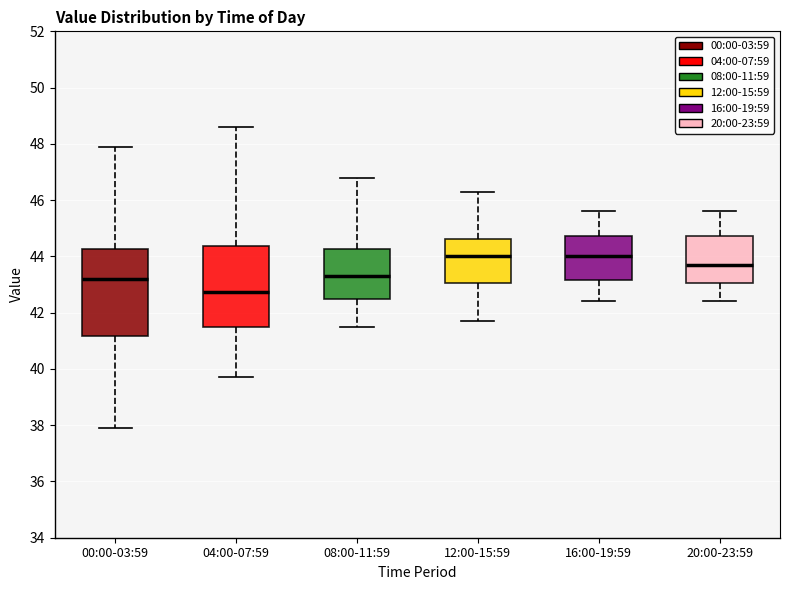

Where is the upper edge of the box for 00:00-03:59 on the y-axis? The values are not printed on the chart, so give them approximately, as read against the axis.

44.2